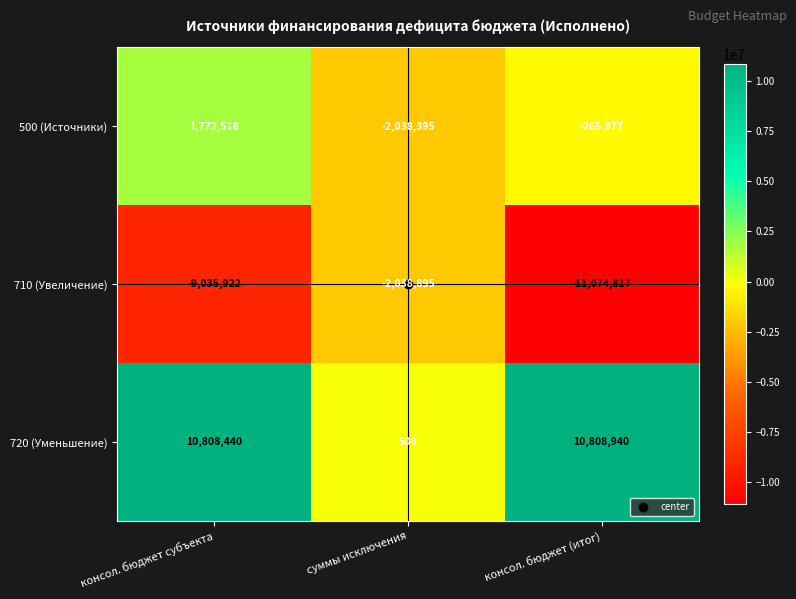

Where does the 710 (Увеличение) series first go above -9035922?

суммы исключения